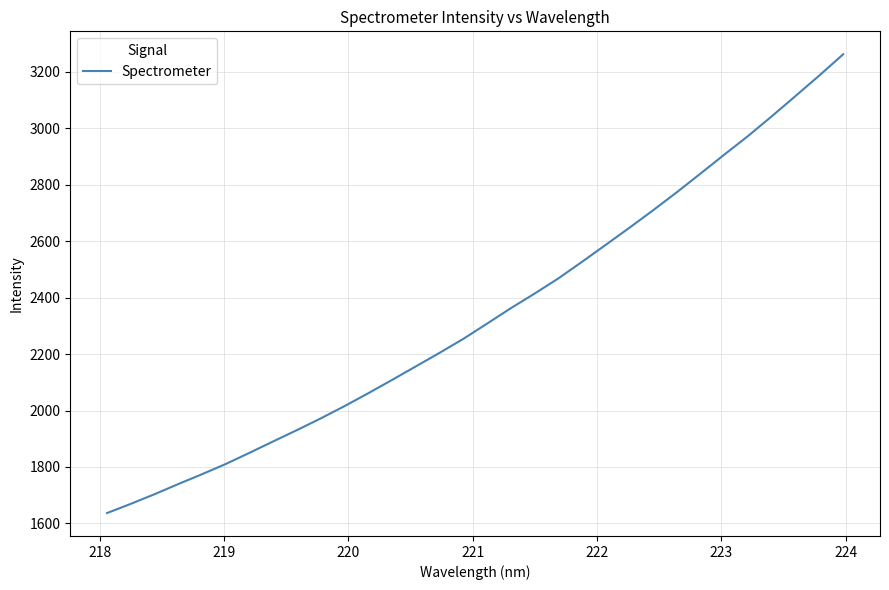

What is the smallest value displayed?

1636.9